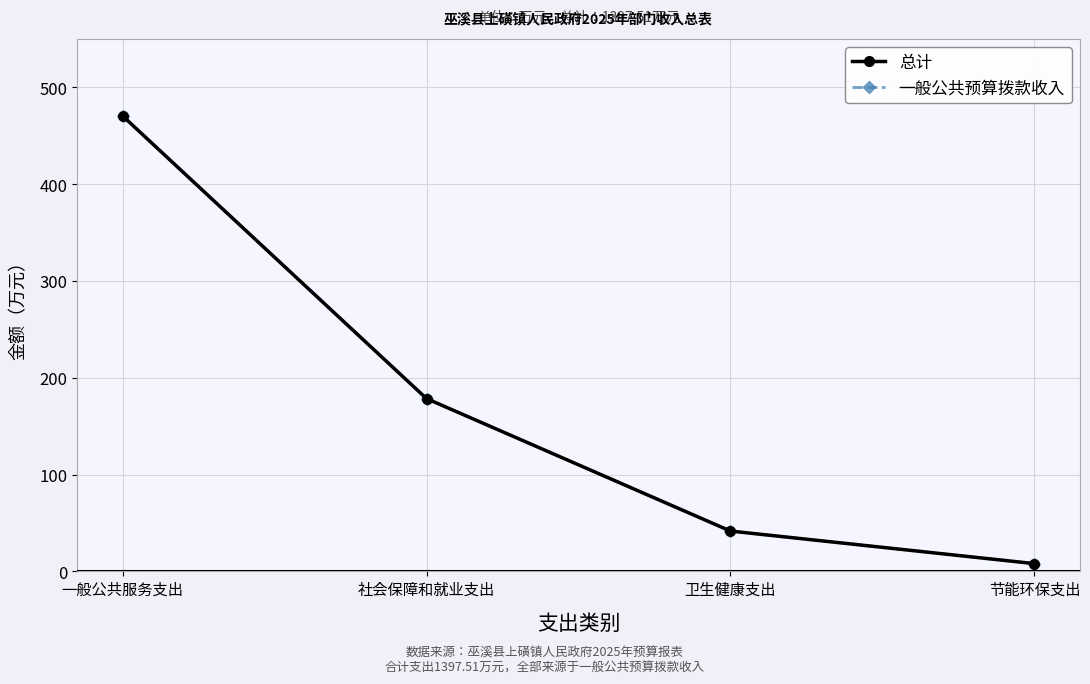

Reading right to left, what are all the values shown in this chart?

总计: 8.0	41.7	178.5	470.6
一般公共预算拨款收入: 8.0	41.7	178.5	470.6